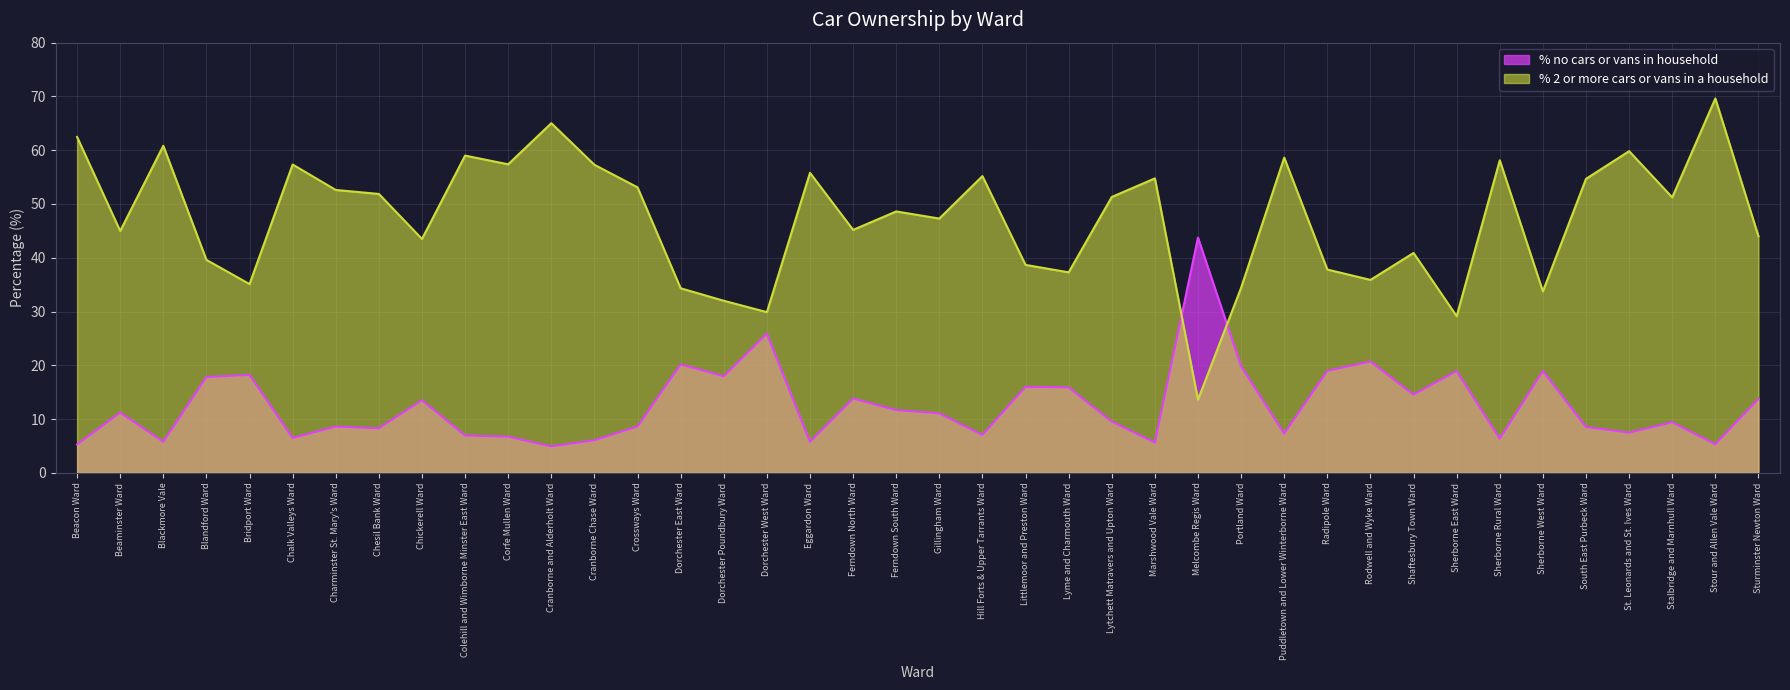

After their last crossing, which series has the higher values: % no cars or vans in household or % 2 or more cars or vans in a household?

% 2 or more cars or vans in a household